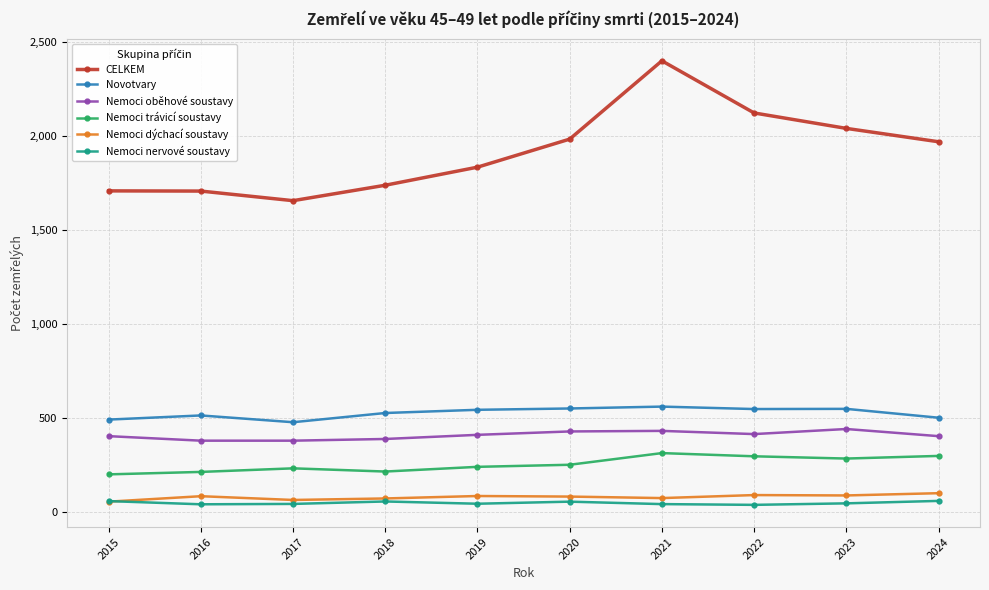

True or false: Nemoci nervové soustavy and Nemoci trávicí soustavy cross at least once.

False